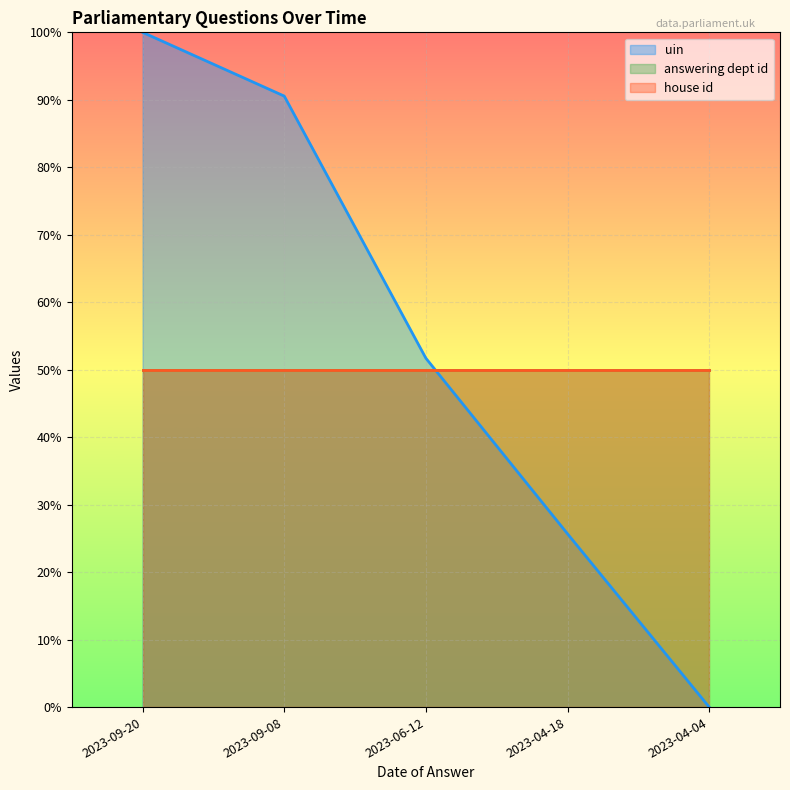

Rank the categories by uin line value from highest to lowest.

2023-09-20, 2023-09-08, 2023-06-12, 2023-04-18, 2023-04-04